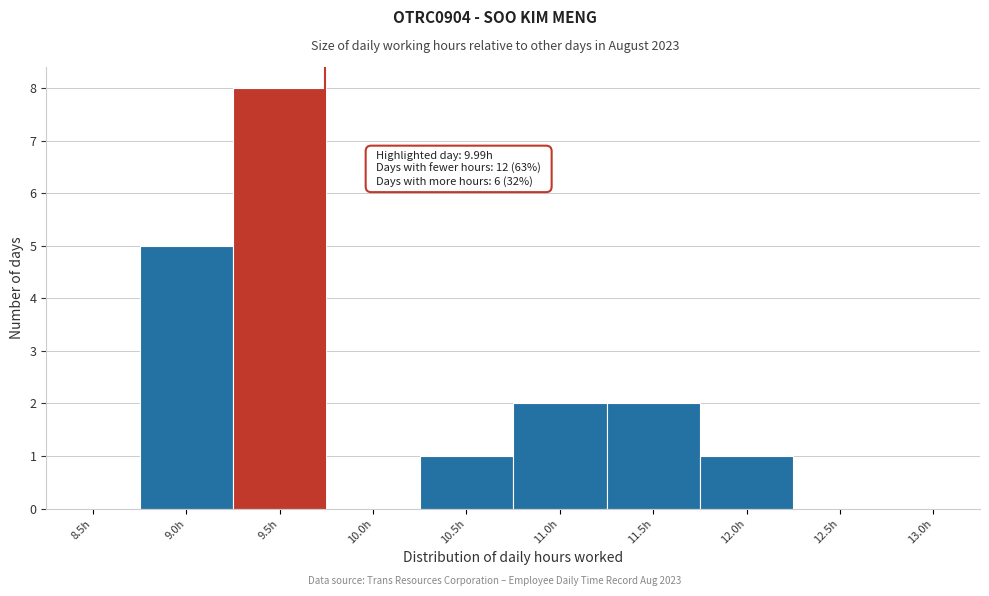

Reading right to left, transcribe all the data shown in this chart.

13.0h=0	12.5h=0	12.0h=1	11.5h=2	11.0h=2	10.5h=1	10.0h=0	9.5h=8	9.0h=5	8.5h=0